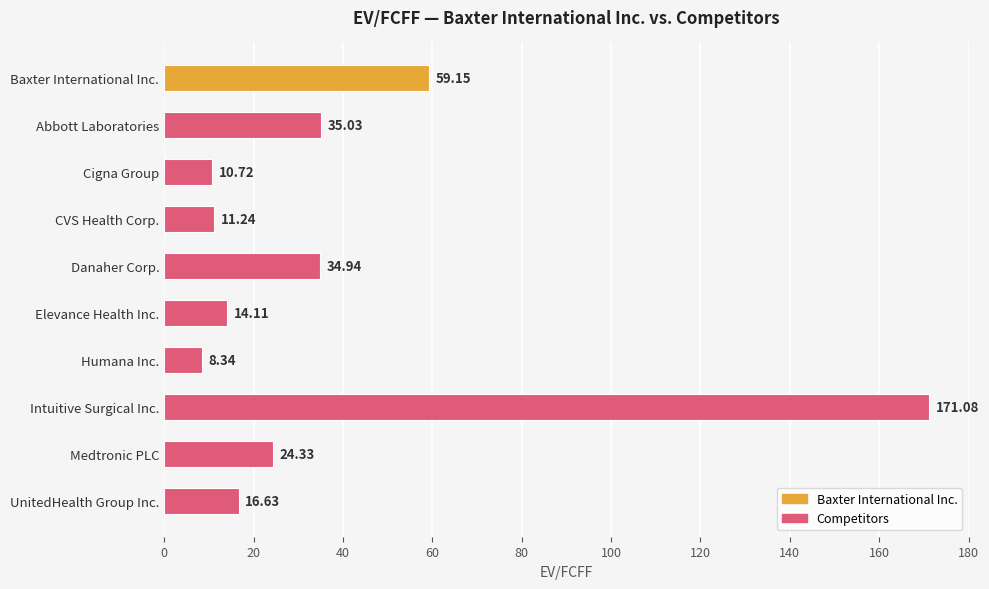

At which category does the chart reach its peak across all series?

Intuitive Surgical Inc.